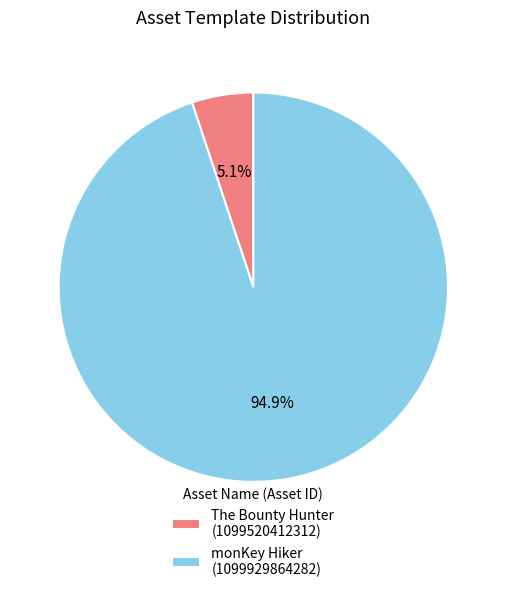

How many segments does this pie chart have?

2